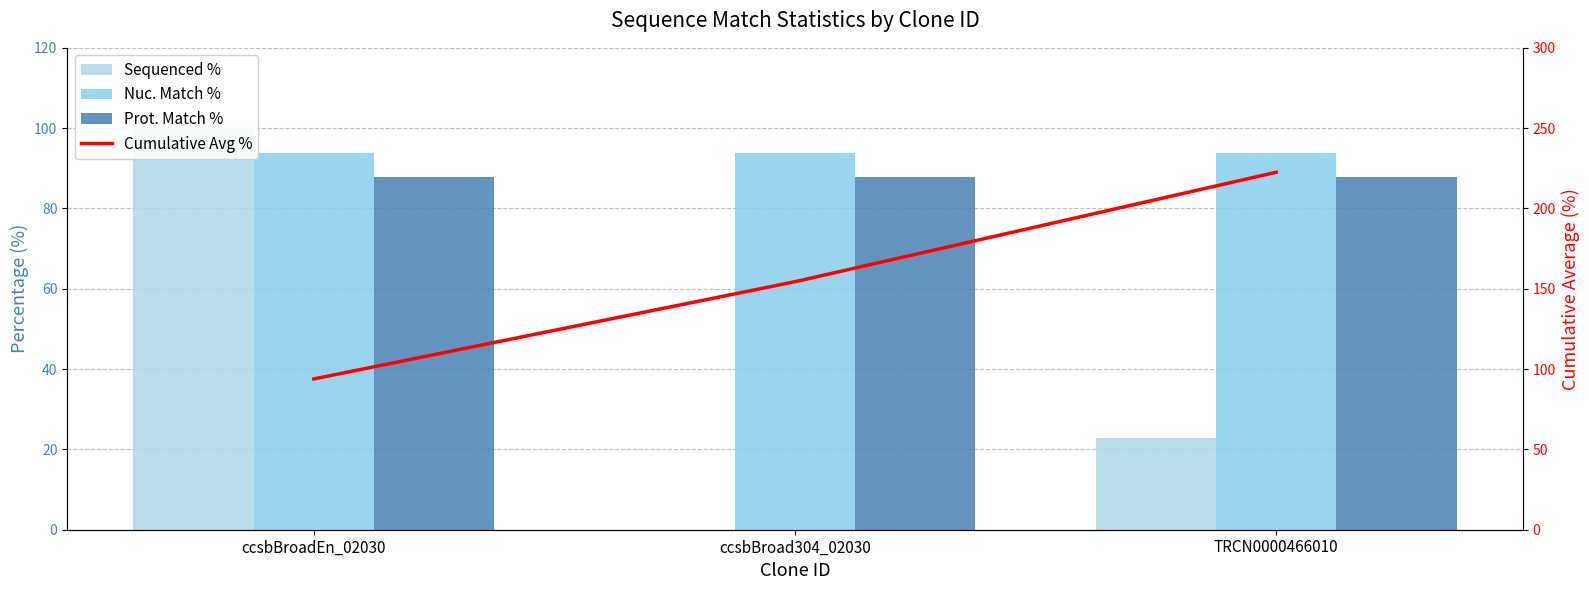

Which series changed the most between ccsbBroadEn_02030 and TRCN0000466010?

Cumulative Avg %